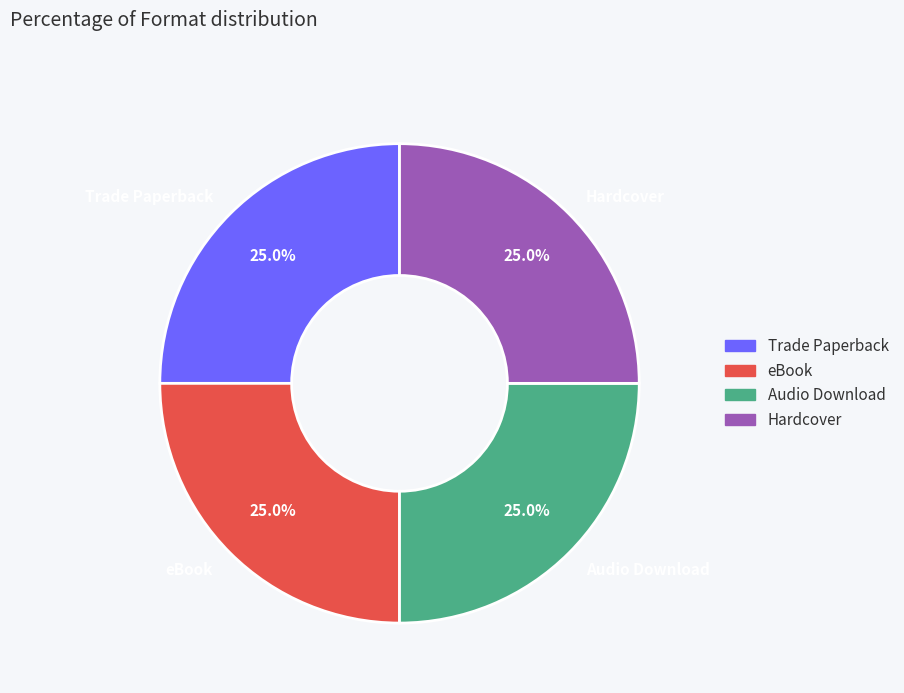

Combined, what portion of the pie is Hardcover and eBook?

50.0%